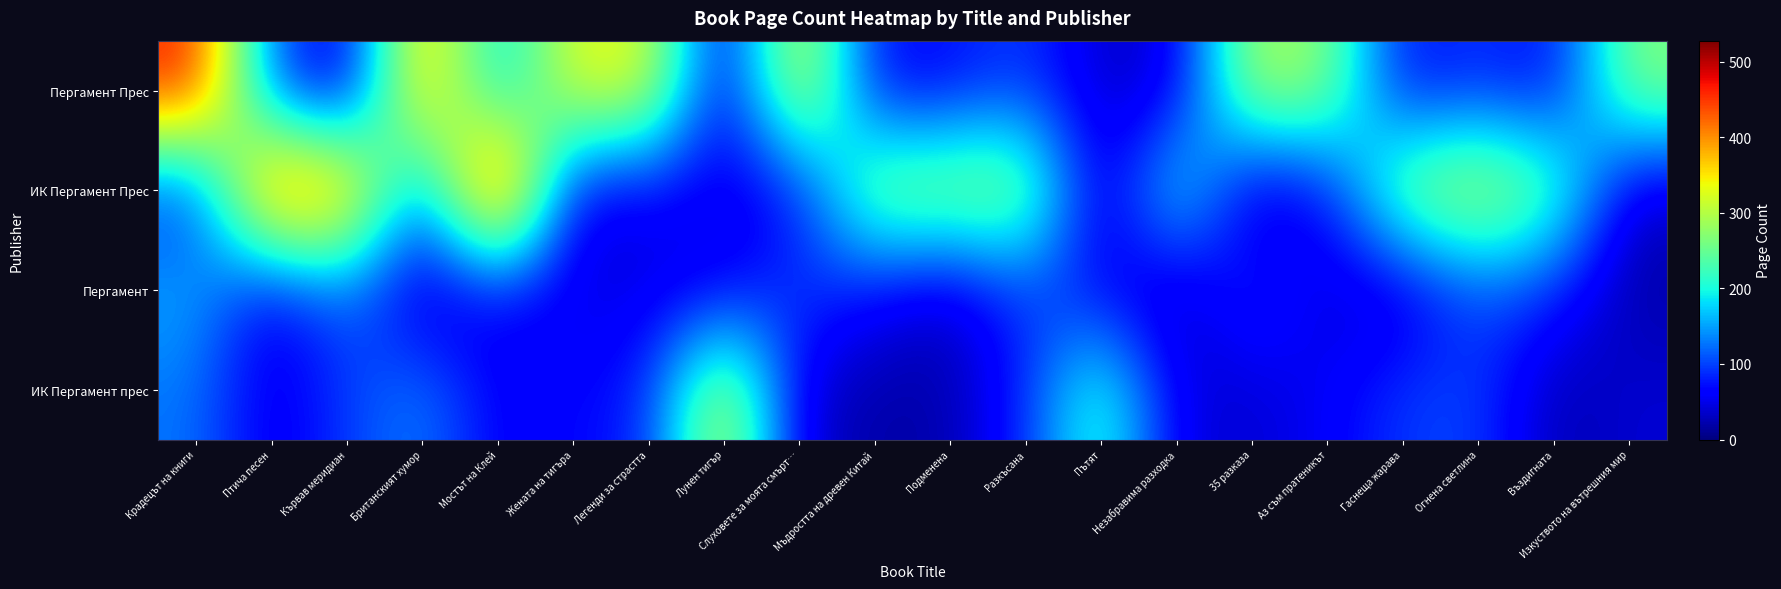

At which category is the sum across all series the highest?

Крадецът на книги